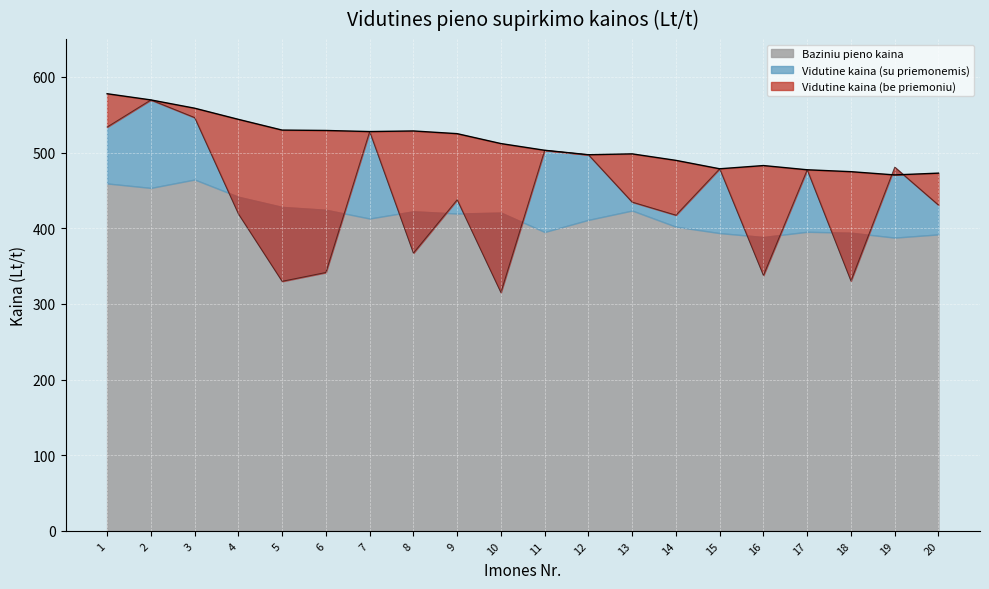

How many intersections are there between Vidutine kaina (be priemoniu) and Vidutine kaina (su priemonemis)?

2